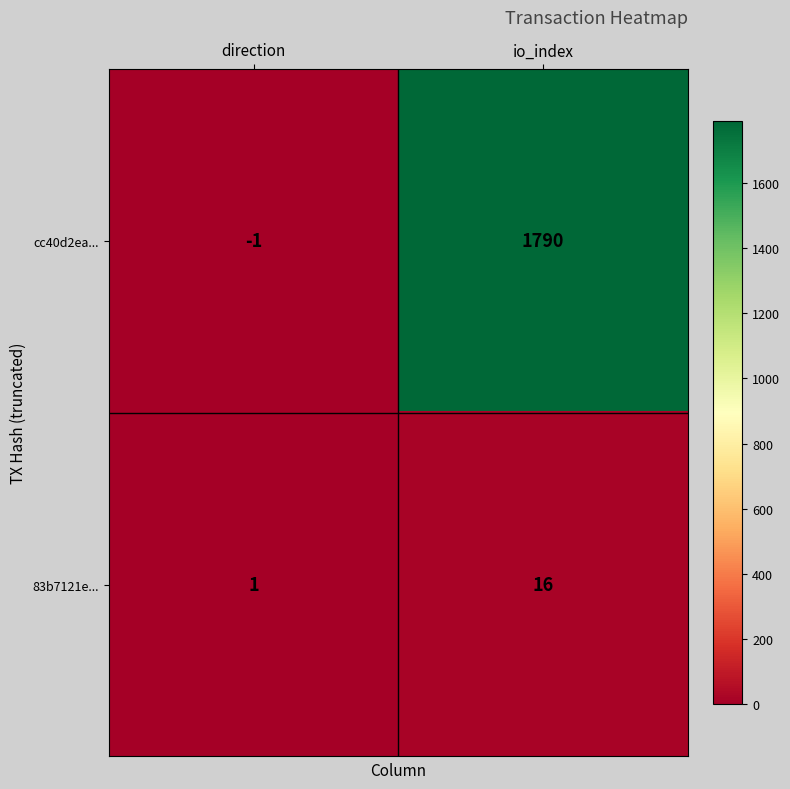

At which category is the sum across all series the highest?

io_index